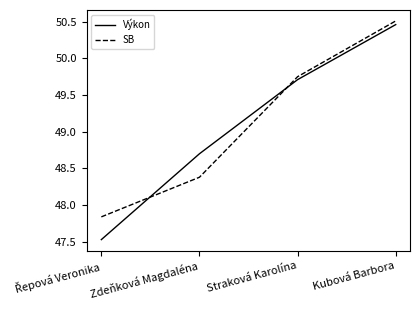

How many intersections are there between SB and Výkon?

2